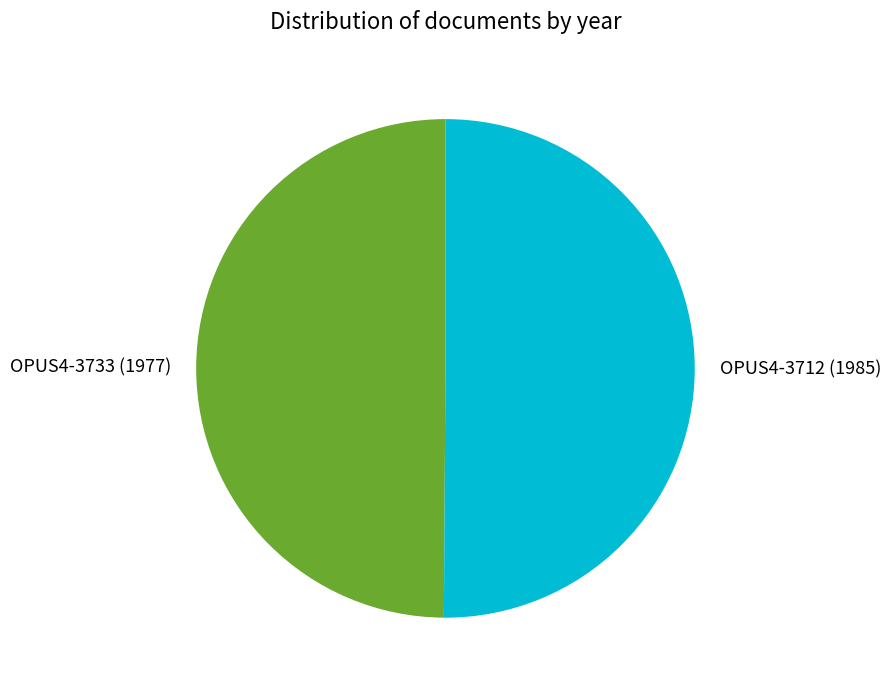

Is the sum of OPUS4-3712 (1985) and OPUS4-3733 (1977) greater than half?

Yes